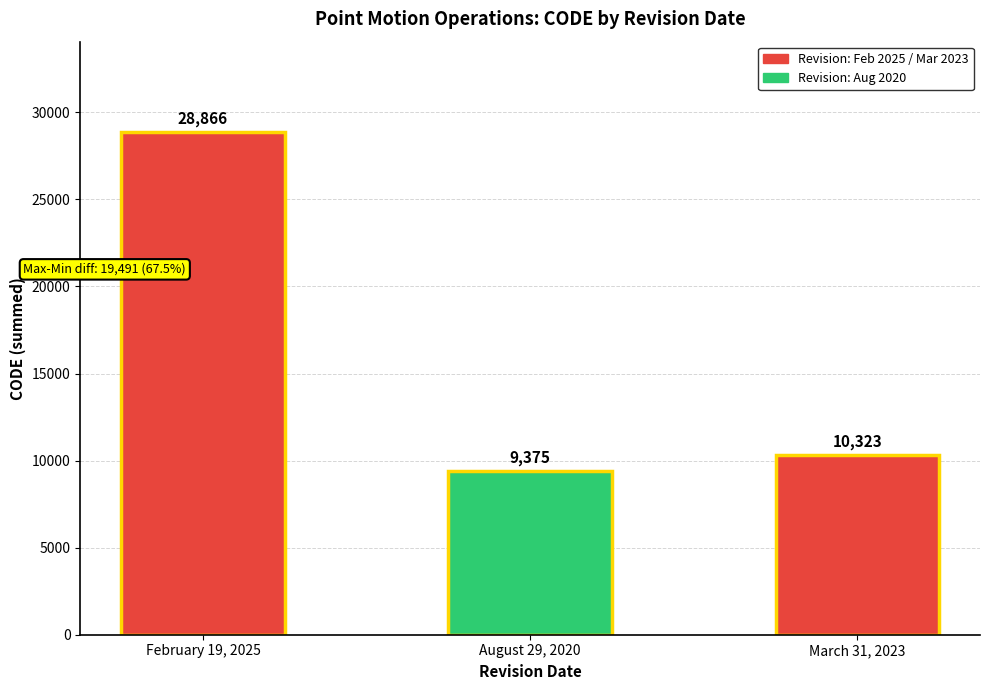

List the labels in order of value, smallest first.

August 29, 2020, March 31, 2023, February 19, 2025